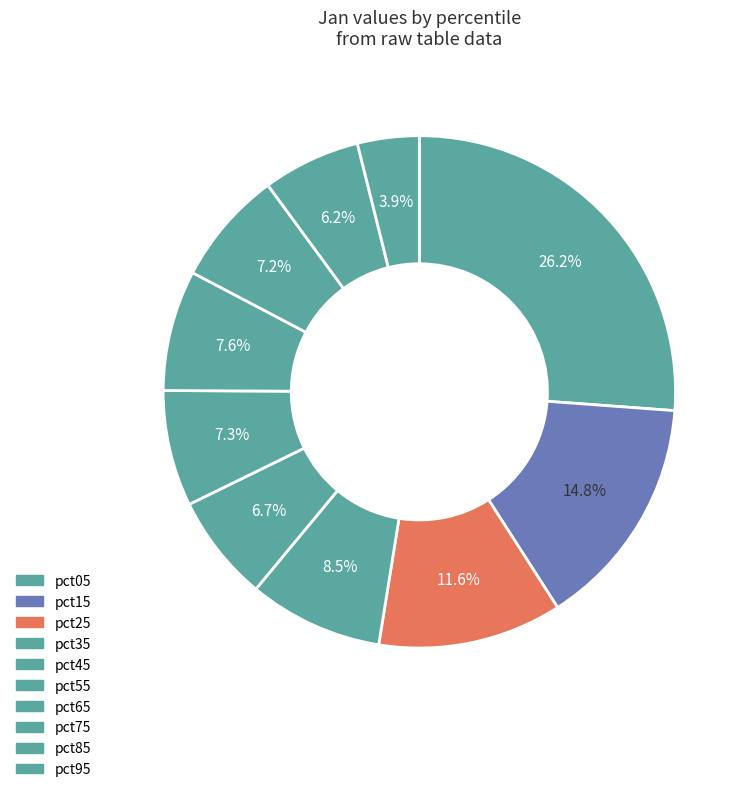

Count the number of slices in the pie.

10